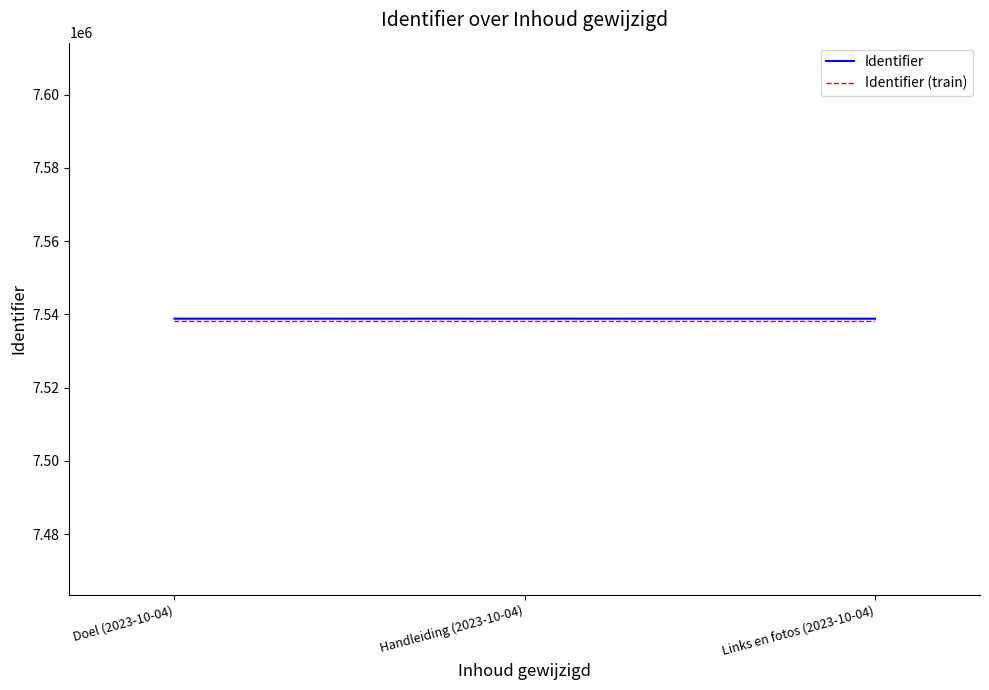

What is the approximate value of Identifier (train) at Handleiding (2023-10-04)?

7538074.1